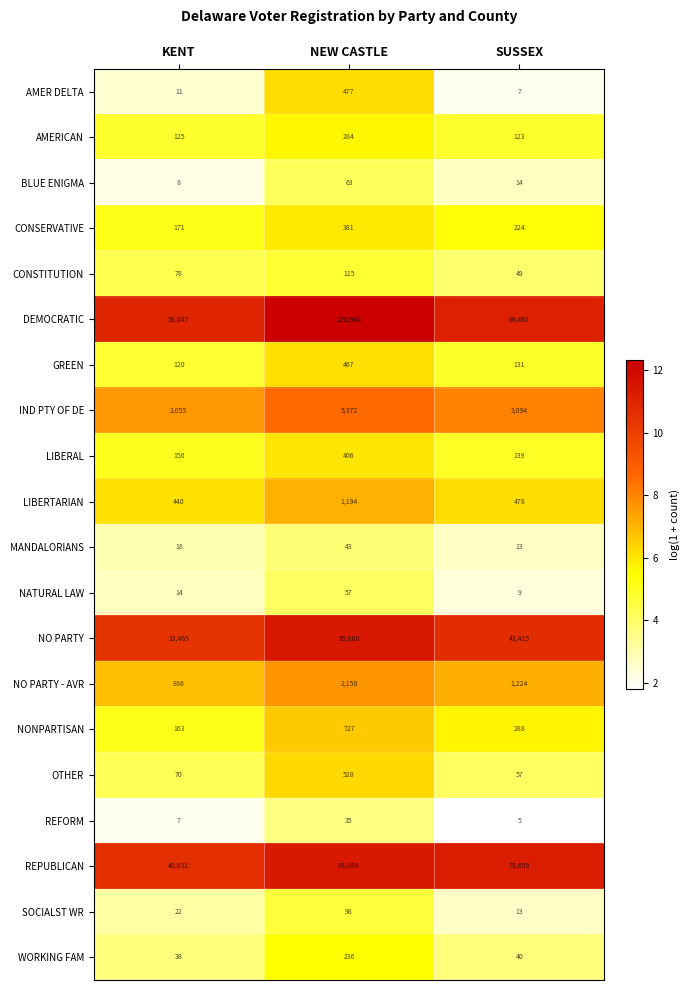

Between KENT and SUSSEX, which series saw the biggest shift?

REPUBLICAN